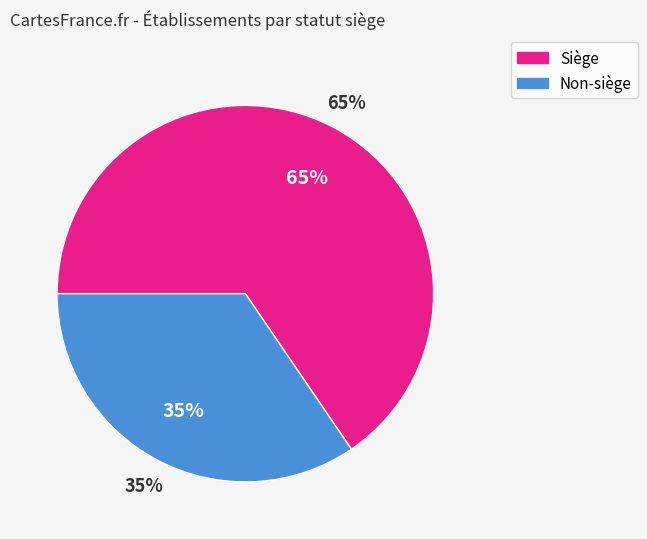

What portion of the pie excludes false?

65.5%